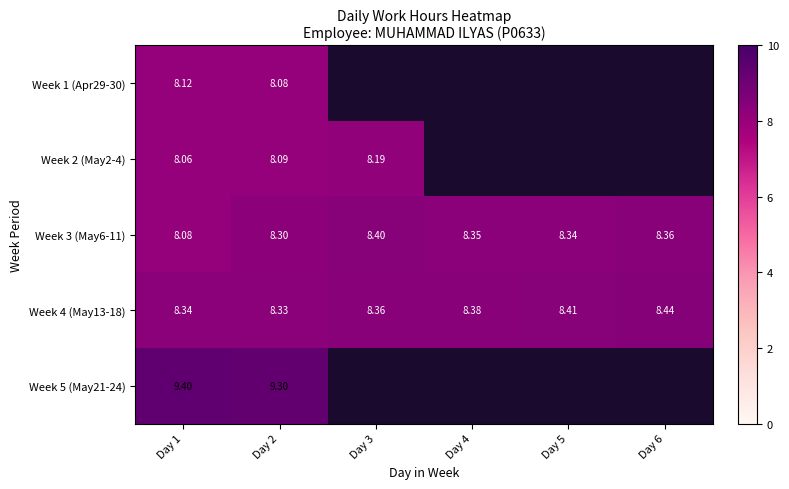

Rank the series at Day 2 from lowest to highest value.

Week 1 (Apr29-30), Week 2 (May2-4), Week 3 (May6-11), Week 4 (May13-18), Week 5 (May21-24)